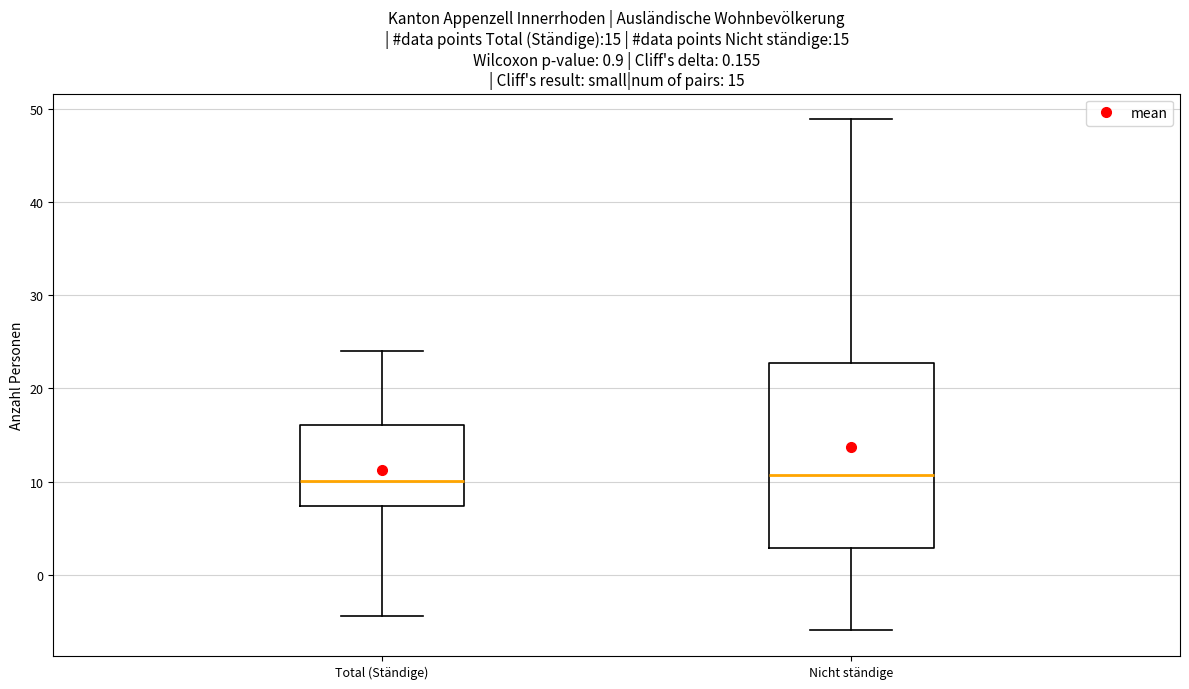

Comparing the boxes themselves (not the whiskers), which one is the tallest?

Nicht ständige